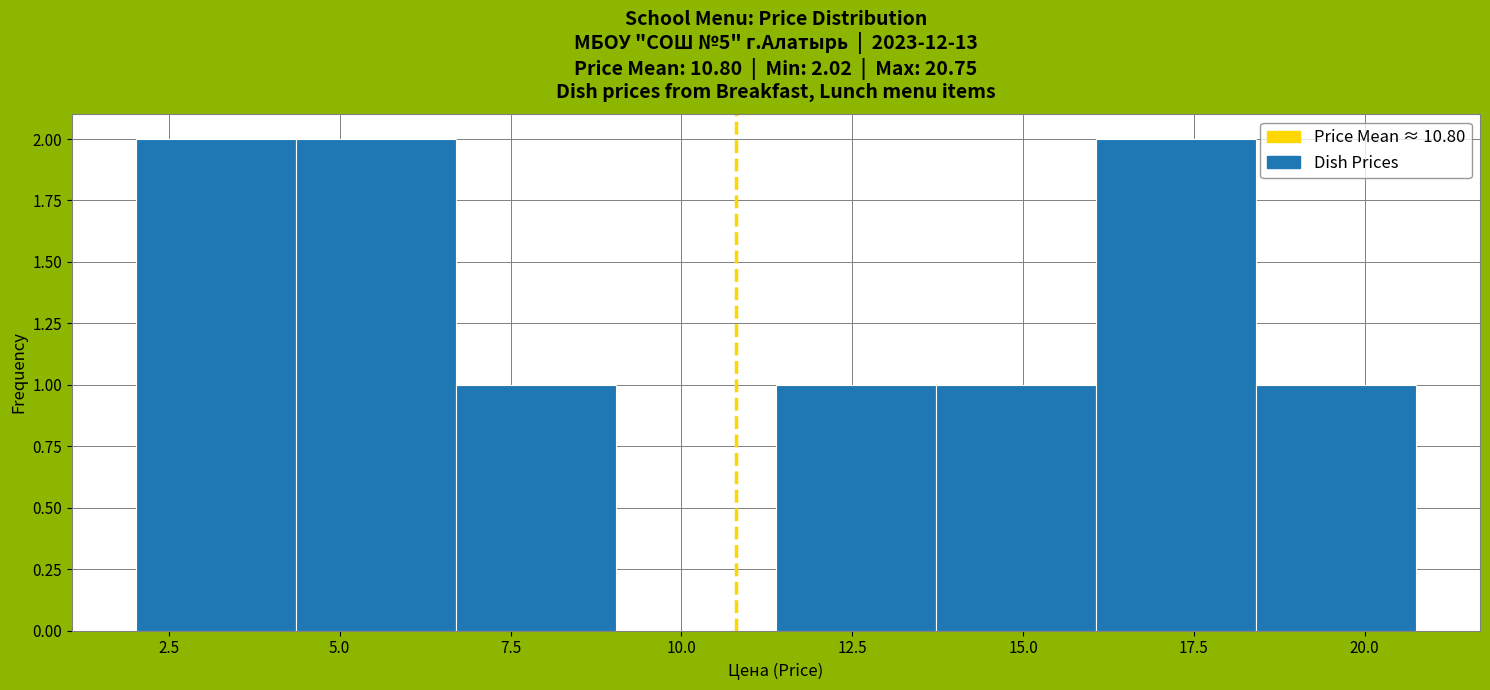

How tall is the bar that spans 2.0 to 4.5 on the x-axis? Neither the bar edges nor the heights are printed on the chart, so give them approximately, as read against the axes.

2